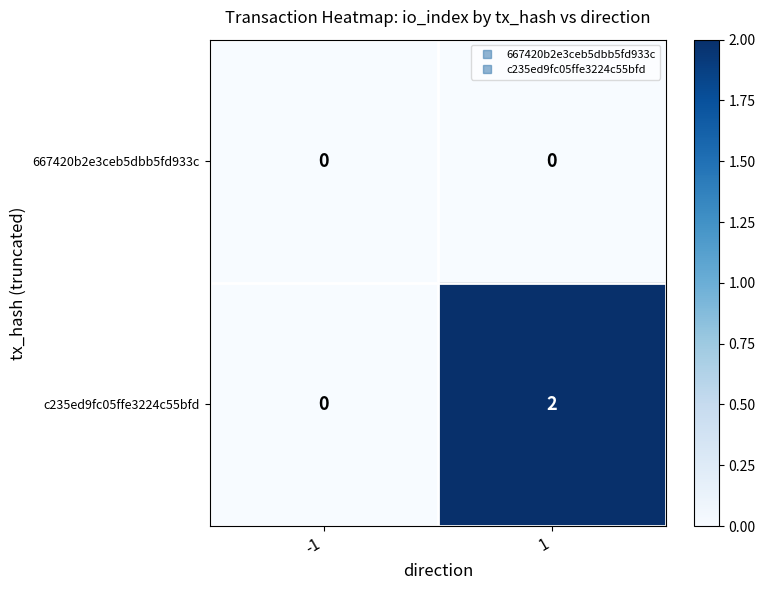

Which series has the widest spread of values?

c235ed9fc05ffe3224c55bfd